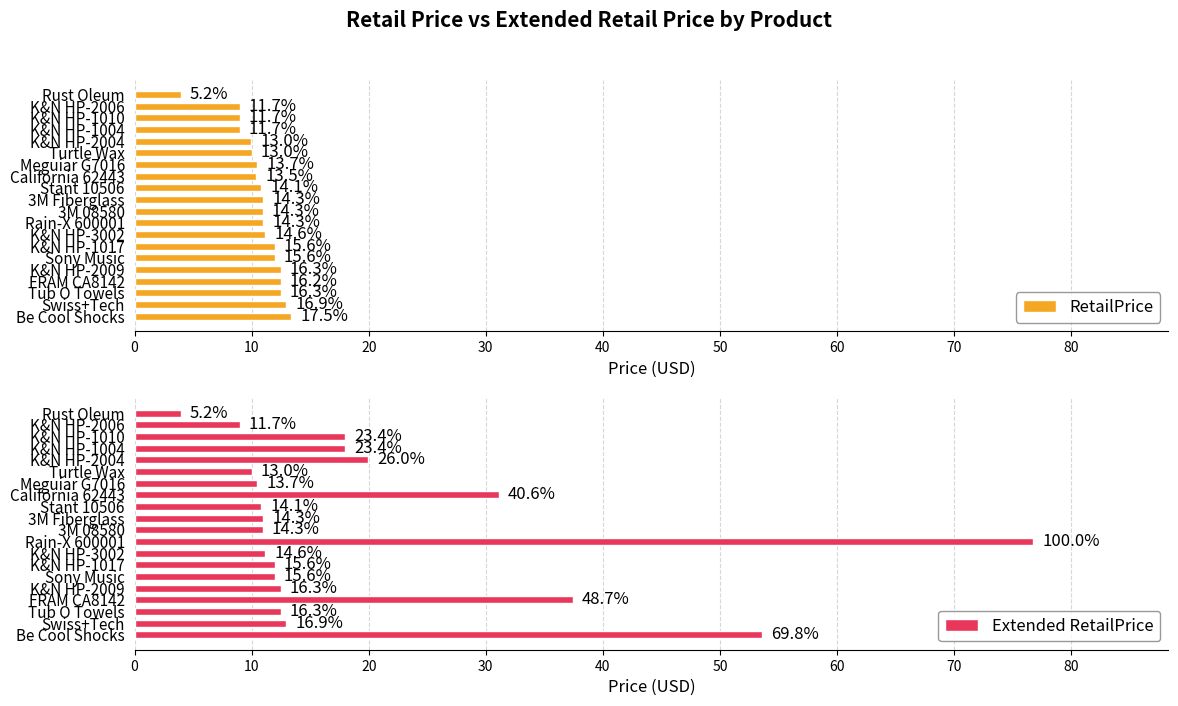

Rank the series by their average value, from highest to lowest.

Extended RetailPrice, RetailPrice